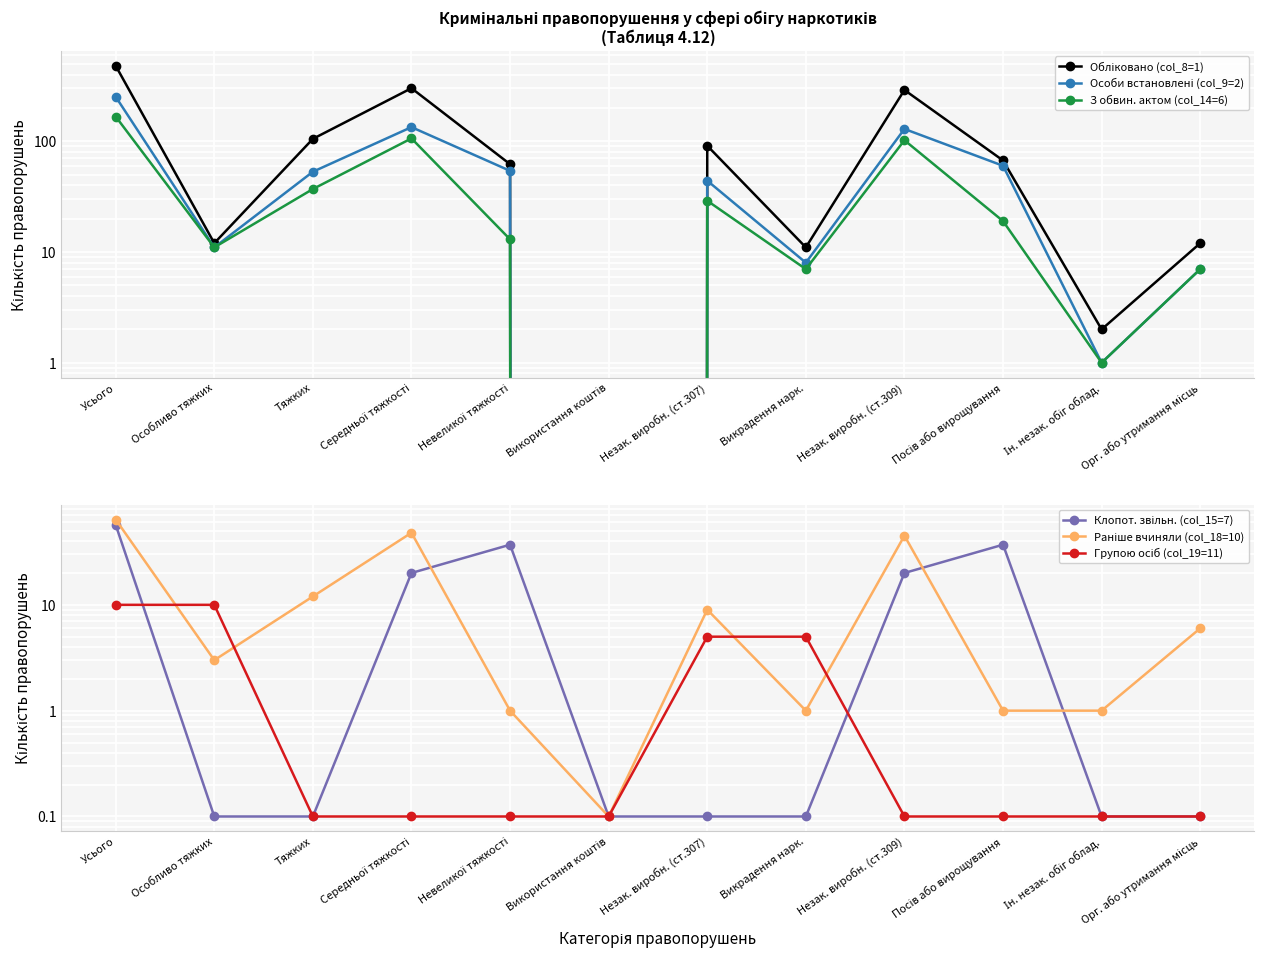

Which series has the largest total across all categories?

Обліковано (col_8=1)